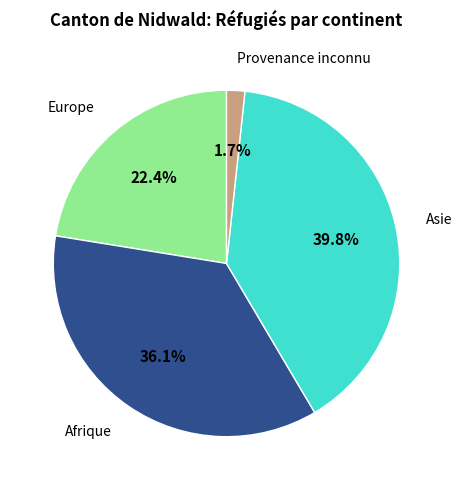

Is there a majority slice in this chart?

No